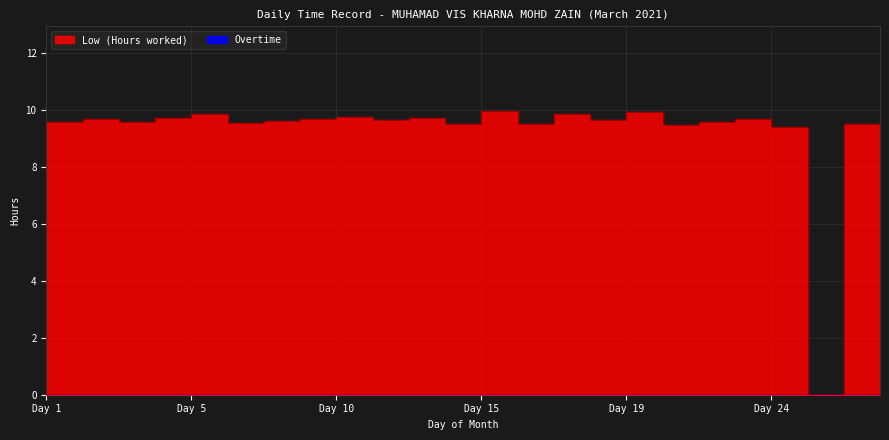

Is it true that the value at 3 is 4.3?

False